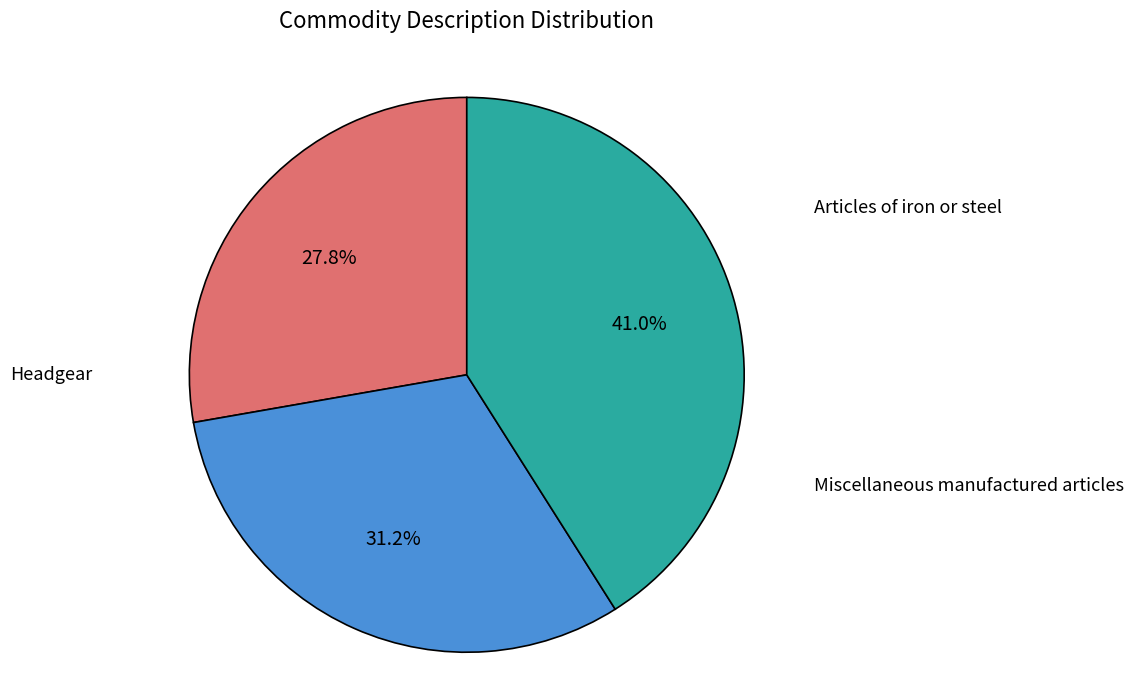

What percentage do Miscellaneous manufactured articles and Headgear together represent?

68.8%